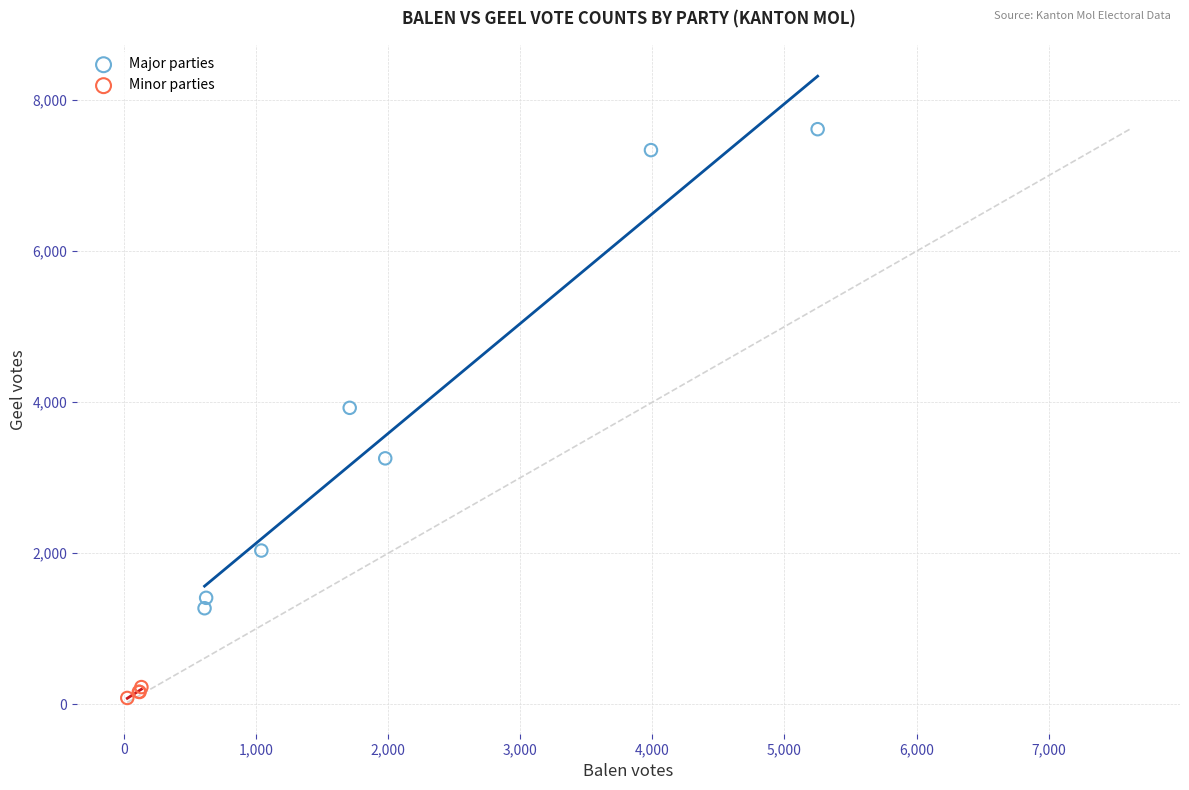

What are all the series names shown in the legend?

Major parties, Minor parties